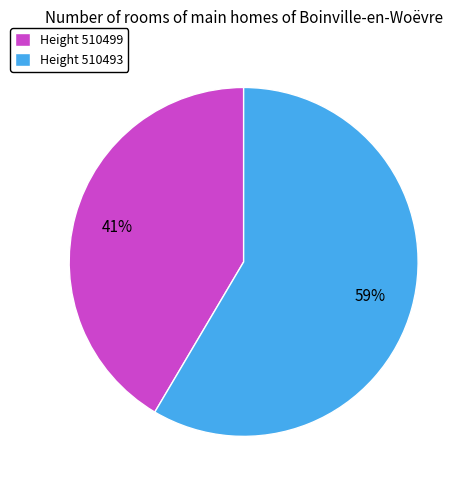

Which slice is the smallest?

Height 510499